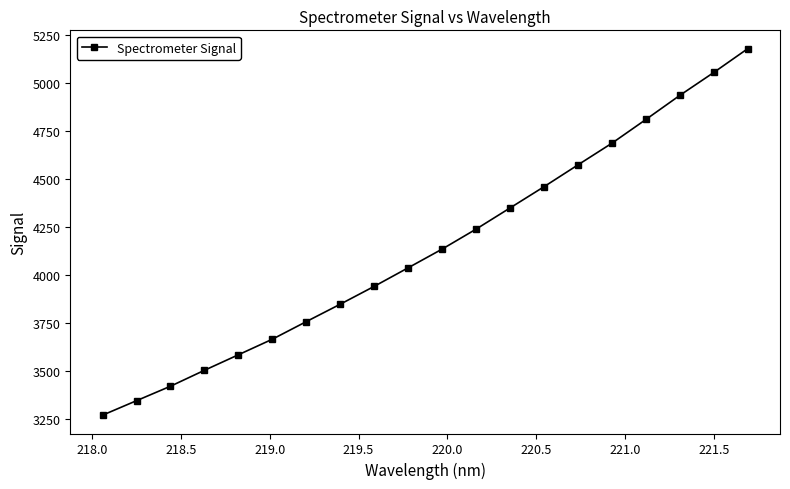

Reading left to right, extract all data points from this chart.

3269.8	3345.3	3420.7	3503.7	3584.6	3665.8	3757.5	3848.3	3941.3	4038.0	4135.4	4239.5	4349.8	4460.4	4574.2	4687.1	4810.6	4936.2	5055.5	5179.4